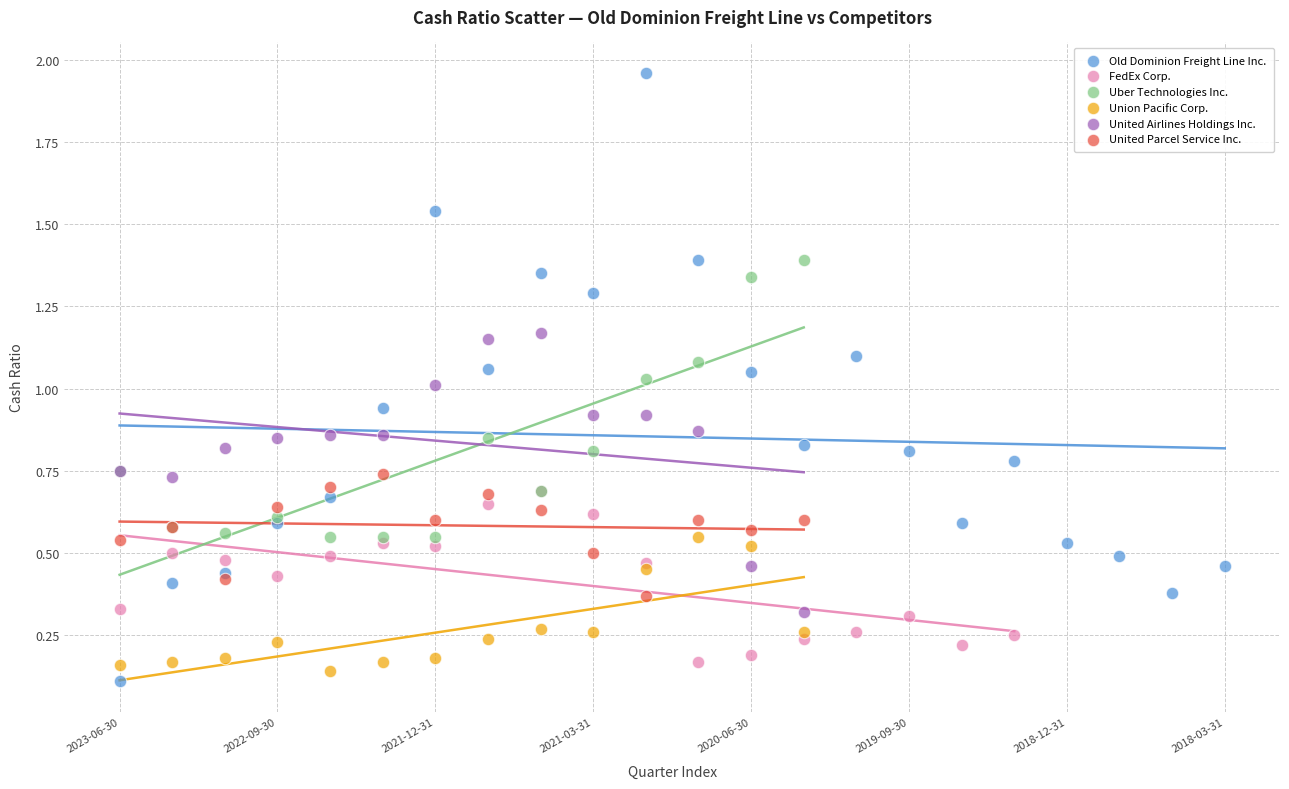

Which series has the widest spread of Y values?

Old Dominion Freight Line Inc.